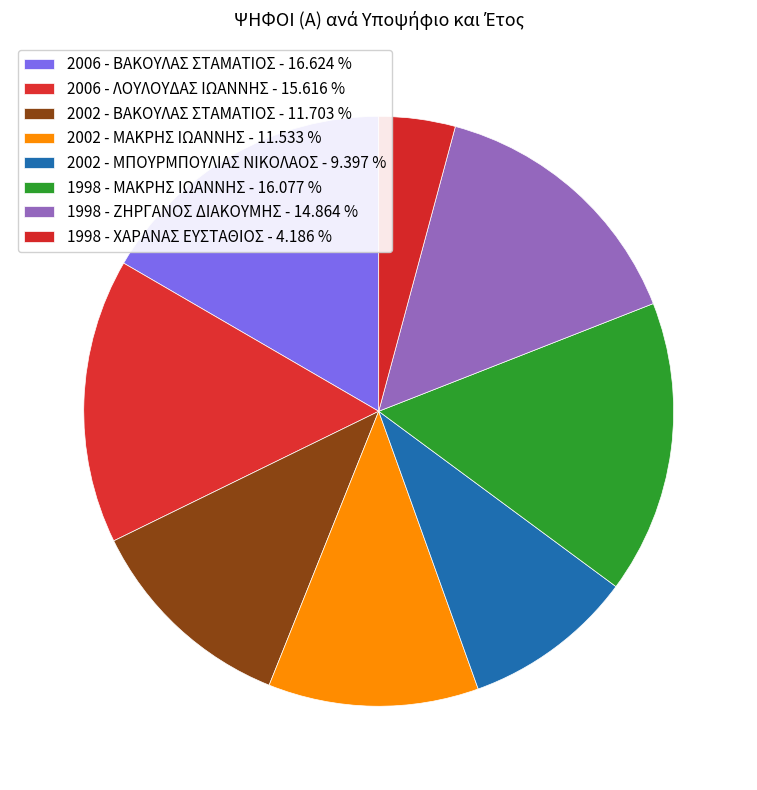

Does 2002 - ΒΑΚΟΥΛΑΣ ΣΤΑΜΑΤΙΟΣ represent more than half of the total?

No